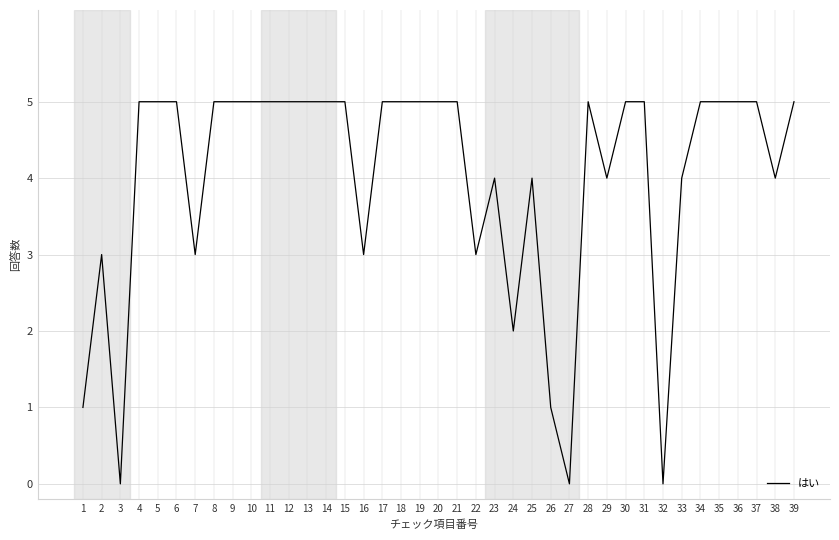

Reading left to right, what are all the values shown in this chart?

1=1	2=3	3=0	4=5	5=5	6=5	7=3	8=5	9=5	10=5	11=5	12=5	13=5	14=5	15=5	16=3	17=5	18=5	19=5	20=5	21=5	22=3	23=4	24=2	25=4	26=1	27=0	28=5	29=4	30=5	31=5	32=0	33=4	34=5	35=5	36=5	37=5	38=4	39=5